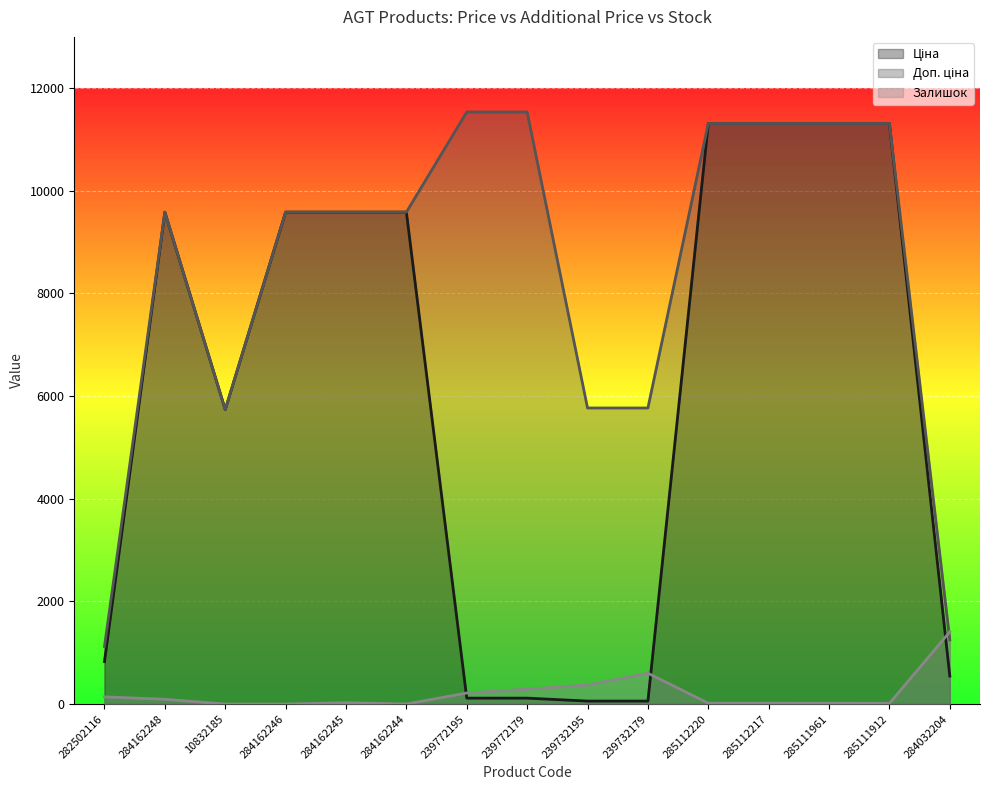

Reading left to right, transcribe all the data shown in this chart.

Ціна: 827.6	9585.4	5736.9	9585.4	9585.4	9585.4	115.4	115.4	57.7	57.7	11312.5	11312.5	11312.5	11312.5	545.0
Доп. ціна: 1121.5	9585.4	5736.9	9585.4	9585.4	9585.4	11537.0	11537.0	5769.0	5769.0	11312.5	11312.5	11312.5	11312.5	1249.1
Залишок: 140.0	94.0	0.0	0.0	27.0	1.0	215.0	290.0	370.0	601.0	17.0	17.0	16.0	14.0	1407.0